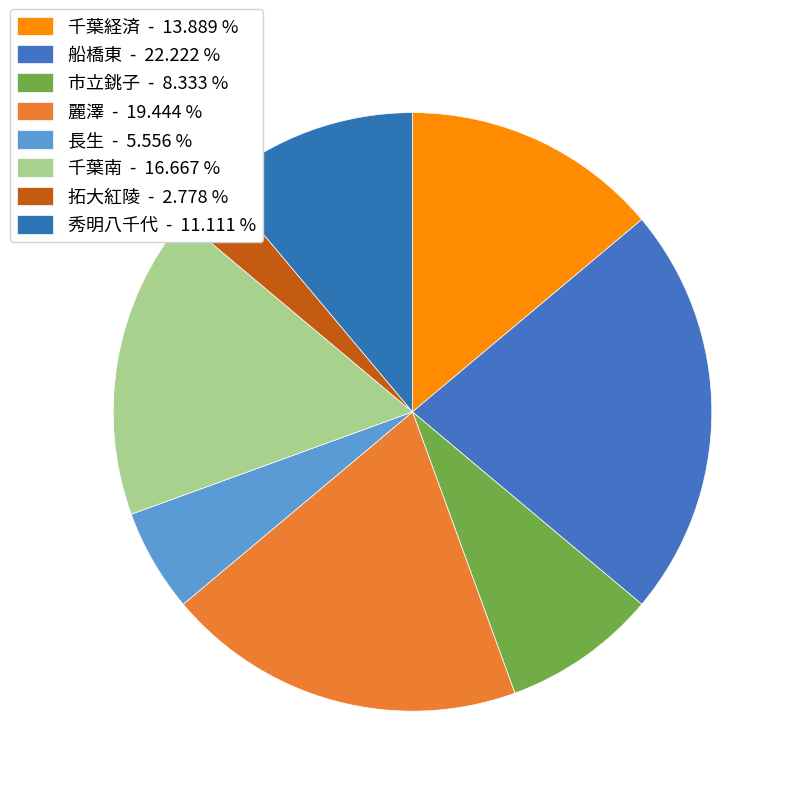

How many slices are in this pie chart?

8